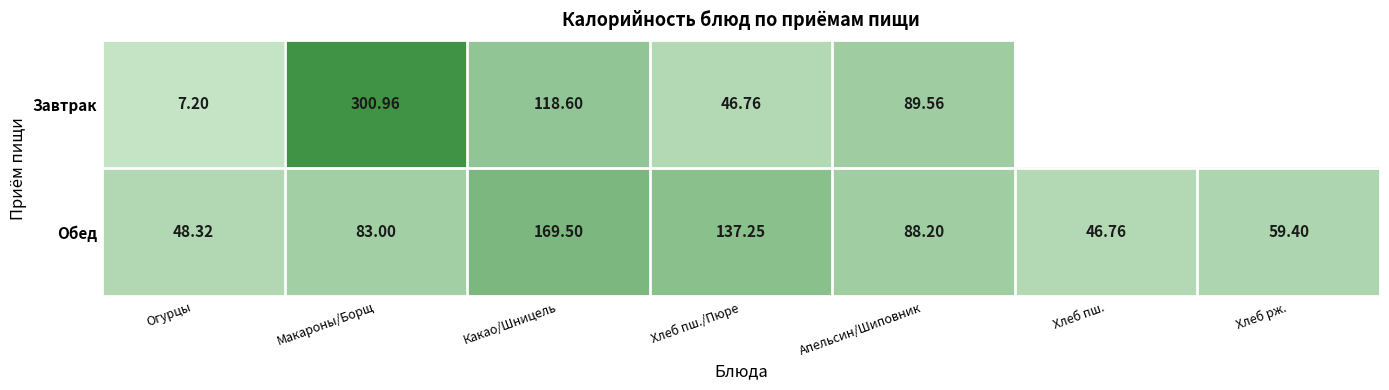

At which label is Обед closest to 108?

Апельсин/Шиповник